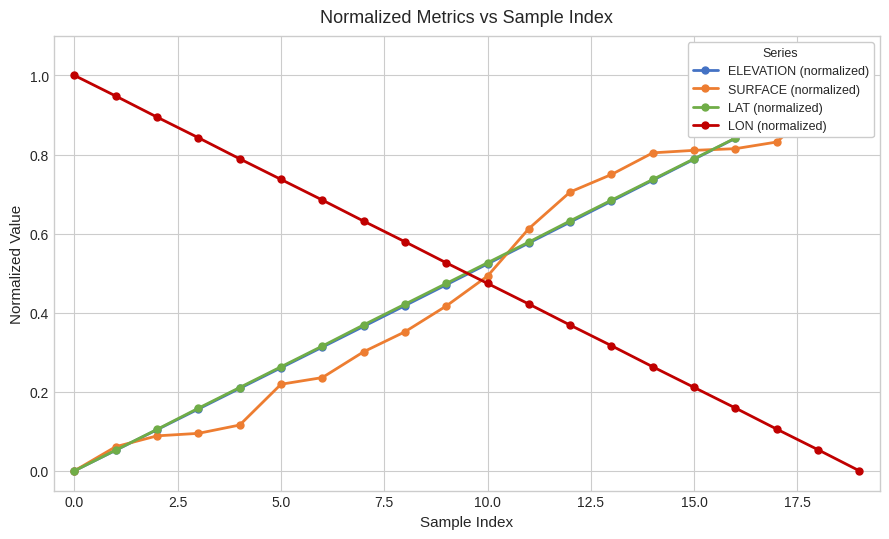

Rank the series by their maximum value, from highest to lowest.

ELEVATION (normalized), SURFACE (normalized), LAT (normalized), LON (normalized)